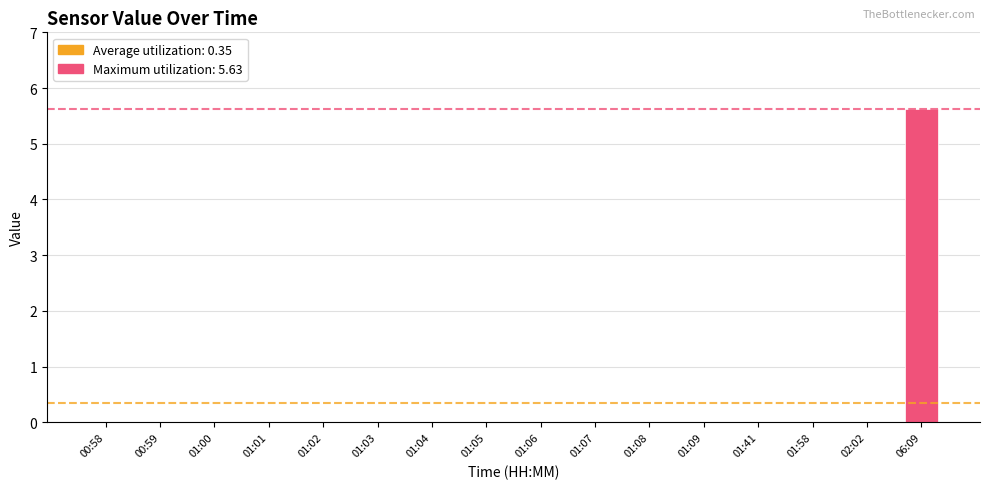

The chart shows a value of 3.9 at 01:06. True or false?

False